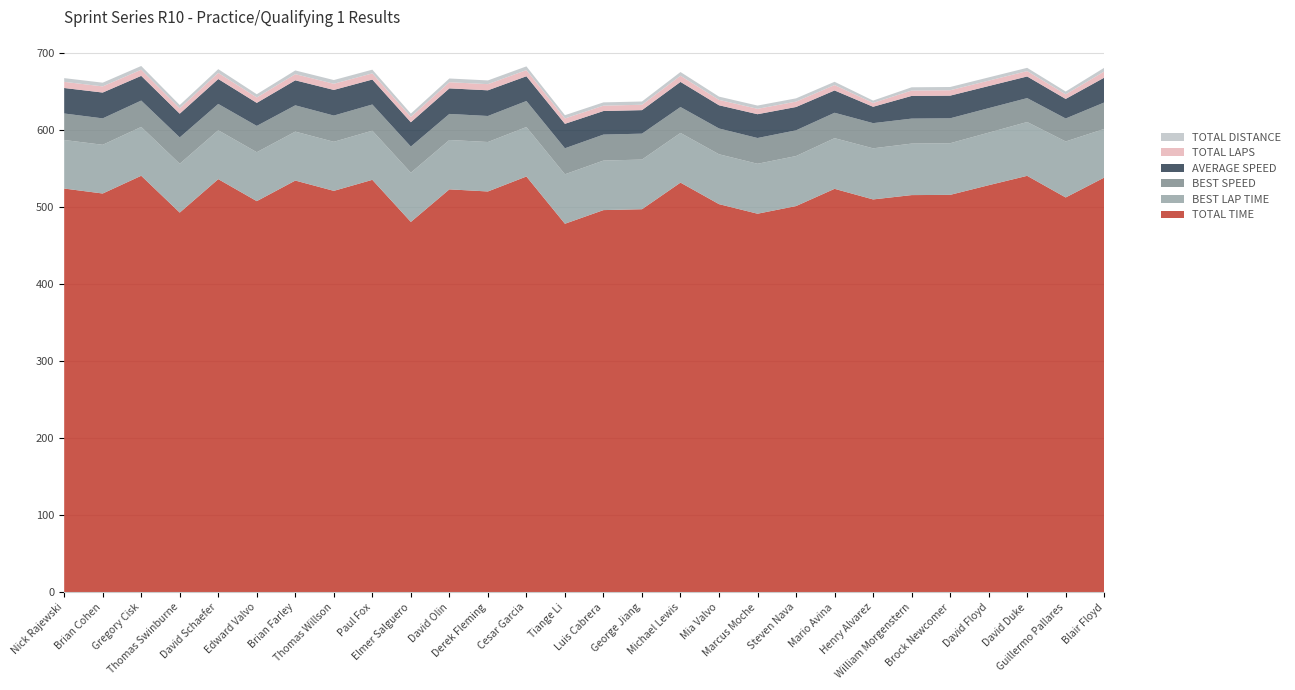

Reading left to right, extract all data points from this chart.

Total Time: 524.5	518.0	541.1	493.2	536.7	508.1	534.8	521.4	535.8	481.1	523.4	520.7	540.1	478.7	496.5	497.6	532.2	504.2	491.8	501.7	524.1	510.3	516.0	516.2	528.8	541.0	512.9	538.7
Best Lap time: 63.1	63.3	63.5	63.5	63.5	63.6	63.6	63.8	63.9	64.0	64.1	64.3	64.3	64.3	64.4	64.5	64.6	64.8	64.9	65.0	65.8	66.4	66.9	67.1	68.3	69.9	72.8	63.2
Best Speed: 34.4	34.3	34.2	34.2	34.2	34.2	34.1	34.1	34.0	34.0	33.9	33.8	33.8	33.8	33.7	33.7	33.6	33.5	33.5	33.4	33.0	32.7	32.5	32.4	31.8	31.1	29.8	34.4
Average Speed: 33.1	33.5	32.1	30.8	32.4	29.9	32.5	33.3	32.4	31.6	33.2	33.4	32.2	31.8	30.6	30.6	32.6	30.2	30.9	30.3	29.0	21.3	29.5	29.4	28.8	28.1	25.4	32.3
Total Laps: 8.0	8.0	8.0	7.0	8.0	7.0	8.0	8.0	8.0	7.0	8.0	8.0	8.0	7.0	7.0	7.0	8.0	7.0	7.0	7.0	7.0	5.0	7.0	7.0	7.0	7.0	6.0	8.0
Total Distance: 4.8	4.8	4.8	4.2	4.8	4.2	4.8	4.8	4.8	4.2	4.8	4.8	4.8	4.2	4.2	4.2	4.8	4.2	4.2	4.2	4.2	3.0	4.2	4.2	4.2	4.2	3.6	4.8